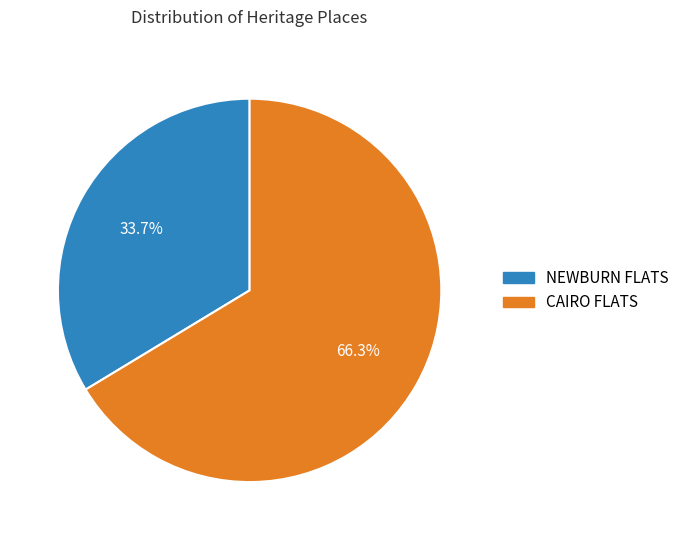

Which slice is the smallest?

NEWBURN FLATS